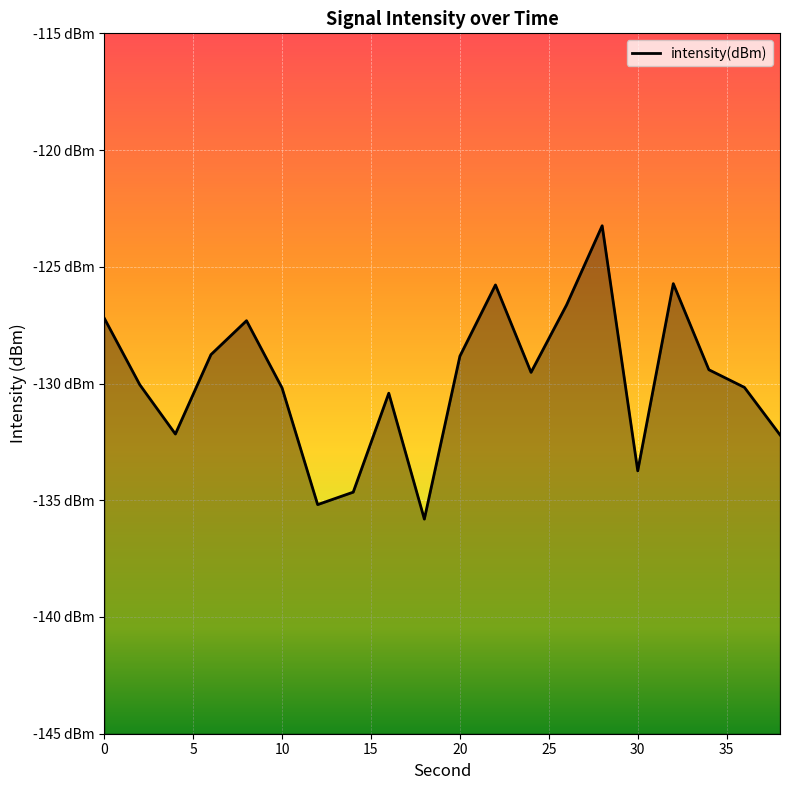

True or false: there are more than 1 points higher than both neighbors.

True